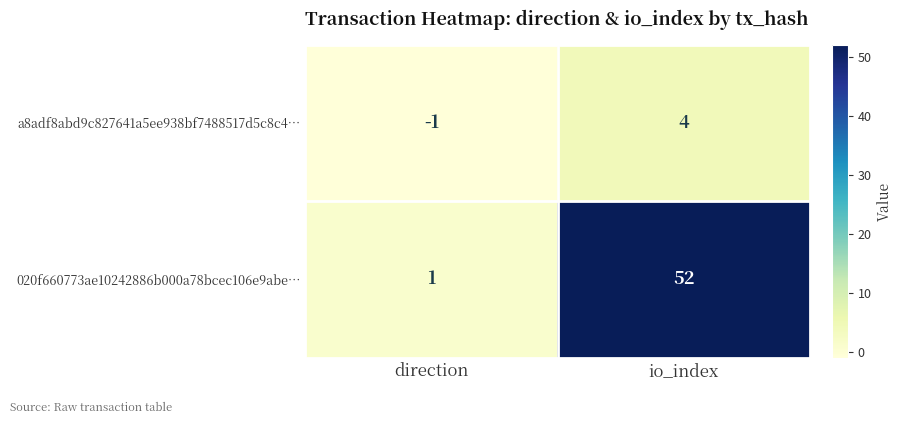

What is the sum of all 020f660773ae10242886b000a78bcec106e9abe… values?

53